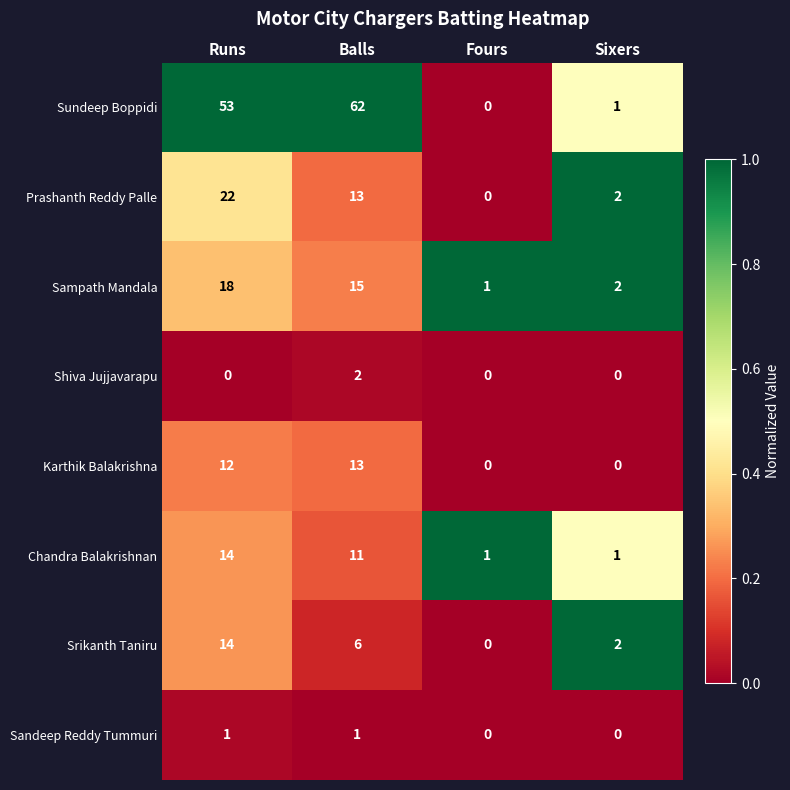

The Srikanth Taniru series shows 0 at Fours. True or false?

True